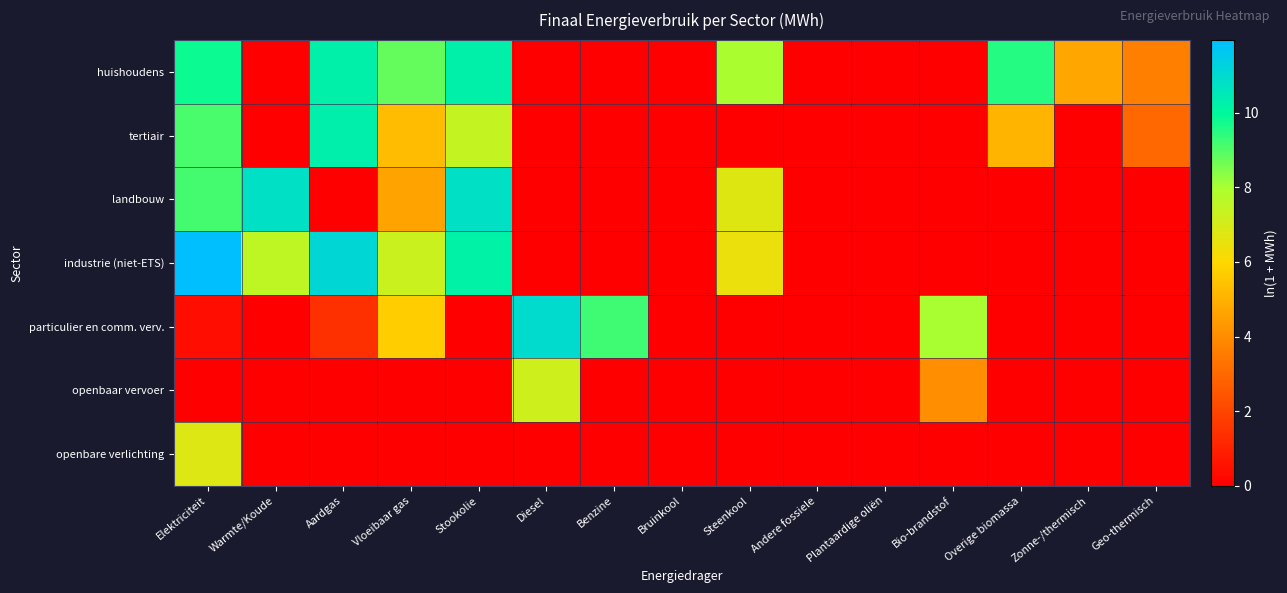

Which label corresponds to the largest value in the chart?

Elektriciteit